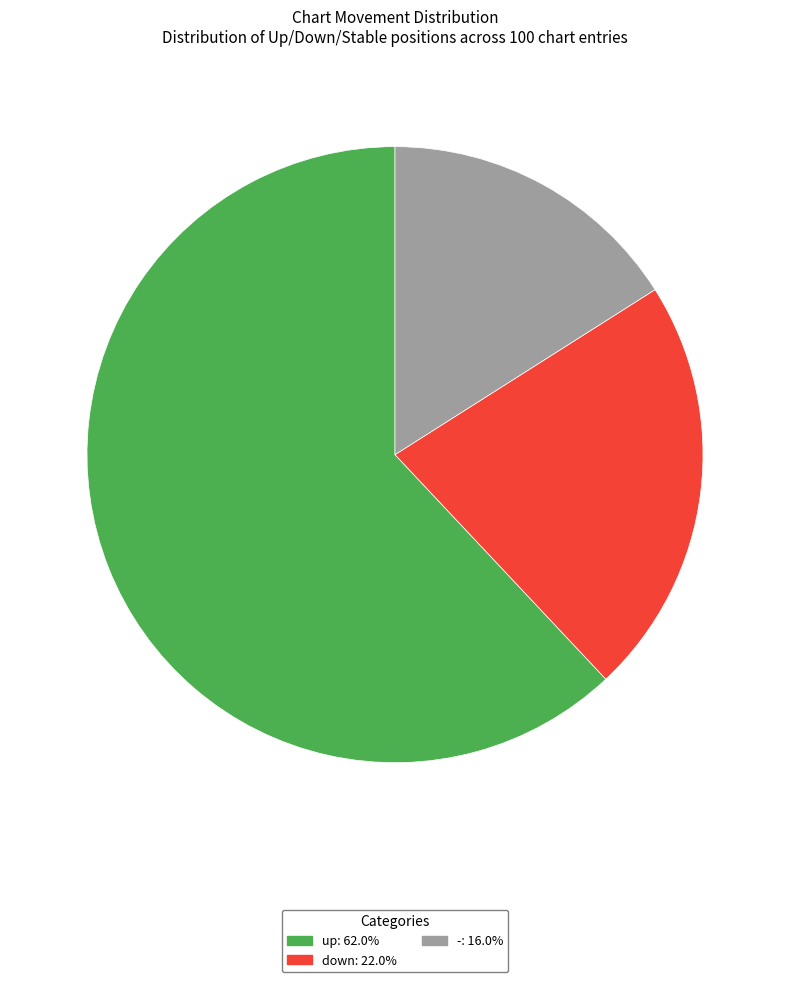

Which slice is the smallest?

-